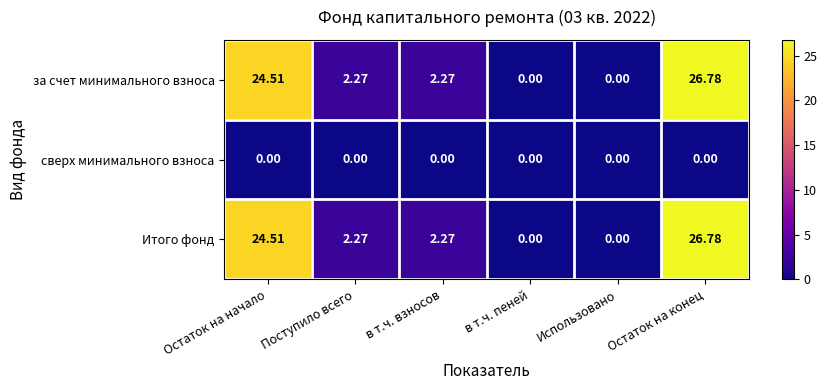

Is the value of за счет минимального взноса at в т.ч. взносов greater than the value of сверх минимального взноса at Поступило всего?

Yes